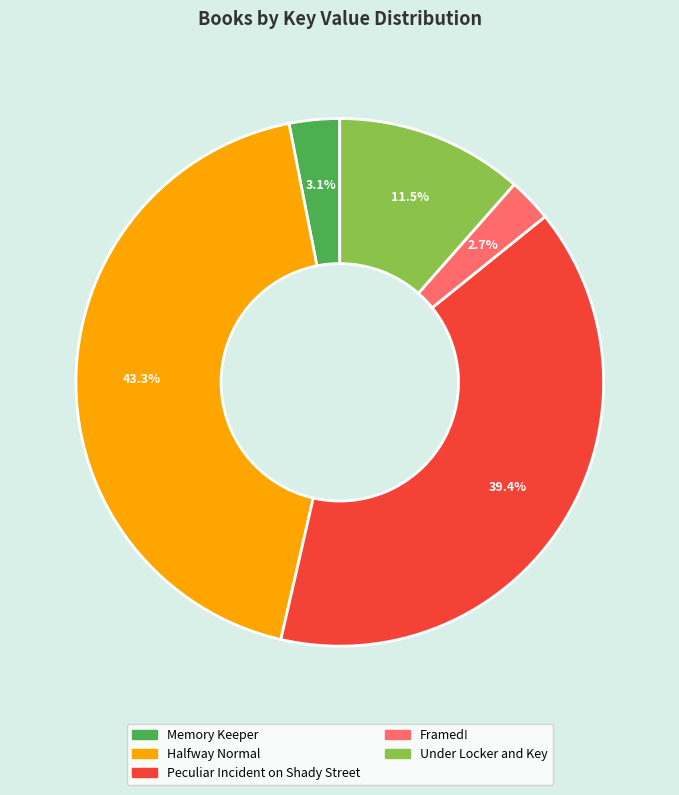

Combined, do Framed! and Under Locker and Key account for over 50%?

No